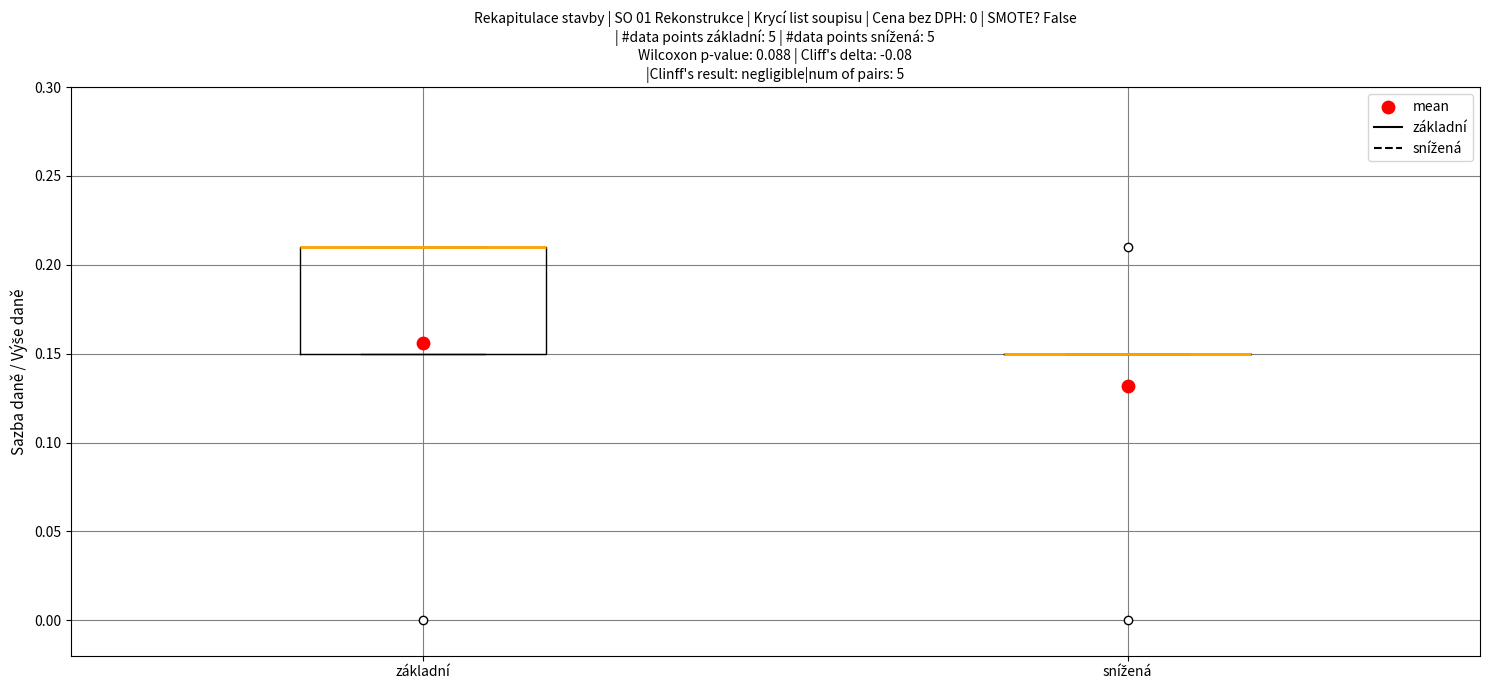

Where is the lower edge of the box for základní on the y-axis? The values are not printed on the chart, so give them approximately, as read against the axis.

0.15